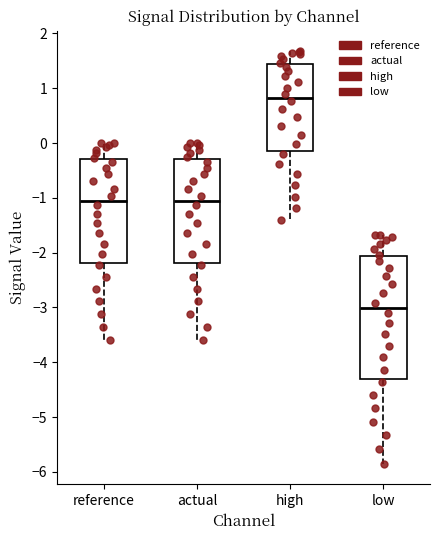

Reading left to right, read every box against the y-axis: the position of its median line, the range the box covers, and the ends of its whiskers. The values are not printed on the chart, so give them approximately, as read against the axis.

reference: median -1.1, box -2.2 to -0.3, whiskers -3.6 to 0.0
actual: median -1.1, box -2.2 to -0.3, whiskers -3.6 to 0.0
high: median 0.8, box -0.1 to 1.4, whiskers -1.4 to 1.7
low: median -3.0, box -4.3 to -2.1, whiskers -5.9 to -1.7